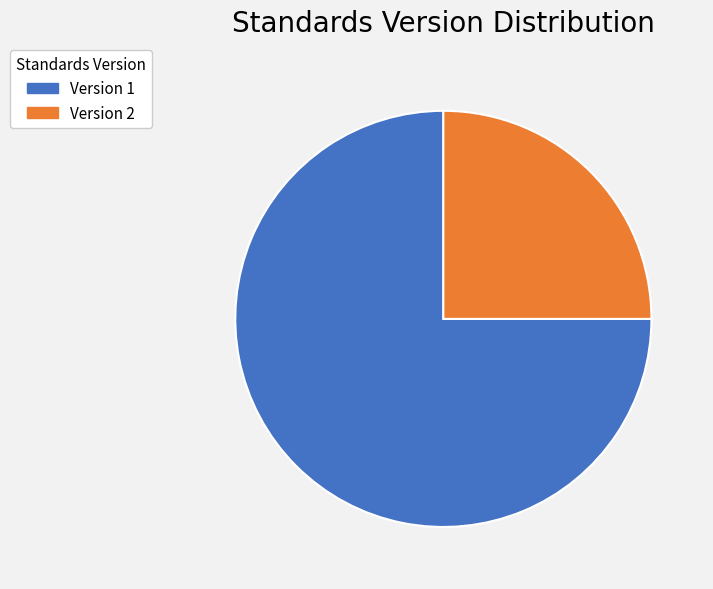

True or false: Version 2 accounts for 25% of the total.

True